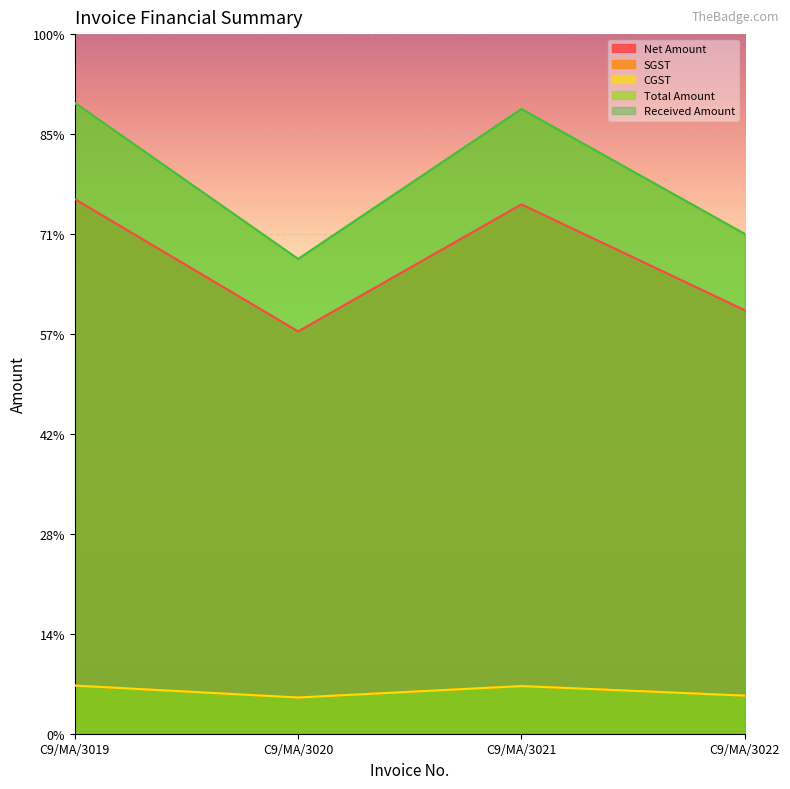

True or false: SGST and Received Amount cross at least once.

False